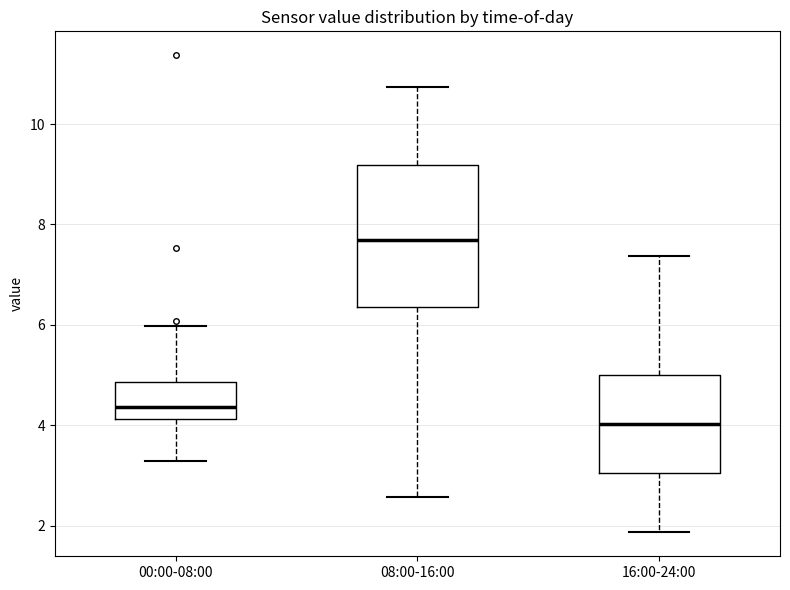

Comparing the boxes themselves (not the whiskers), which one is the tallest?

08:00-16:00